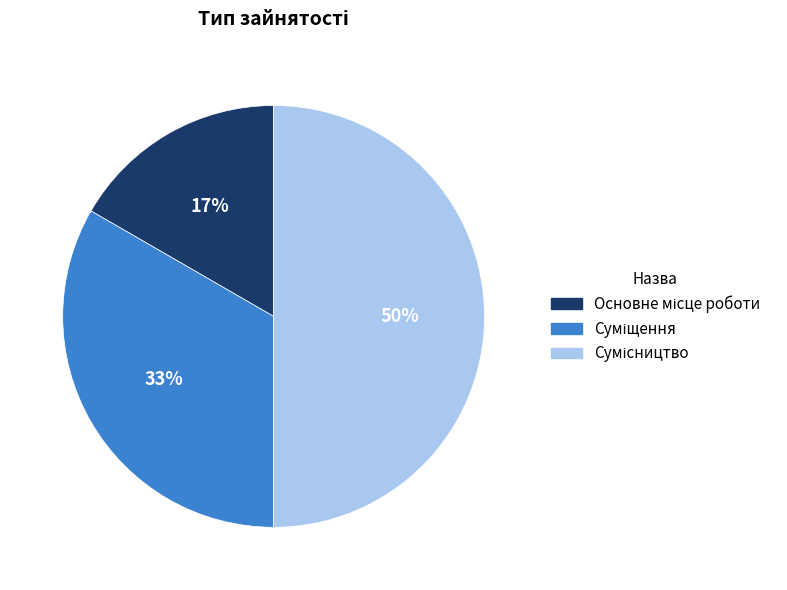

To the nearest percent, what is the average slice percentage?

33%